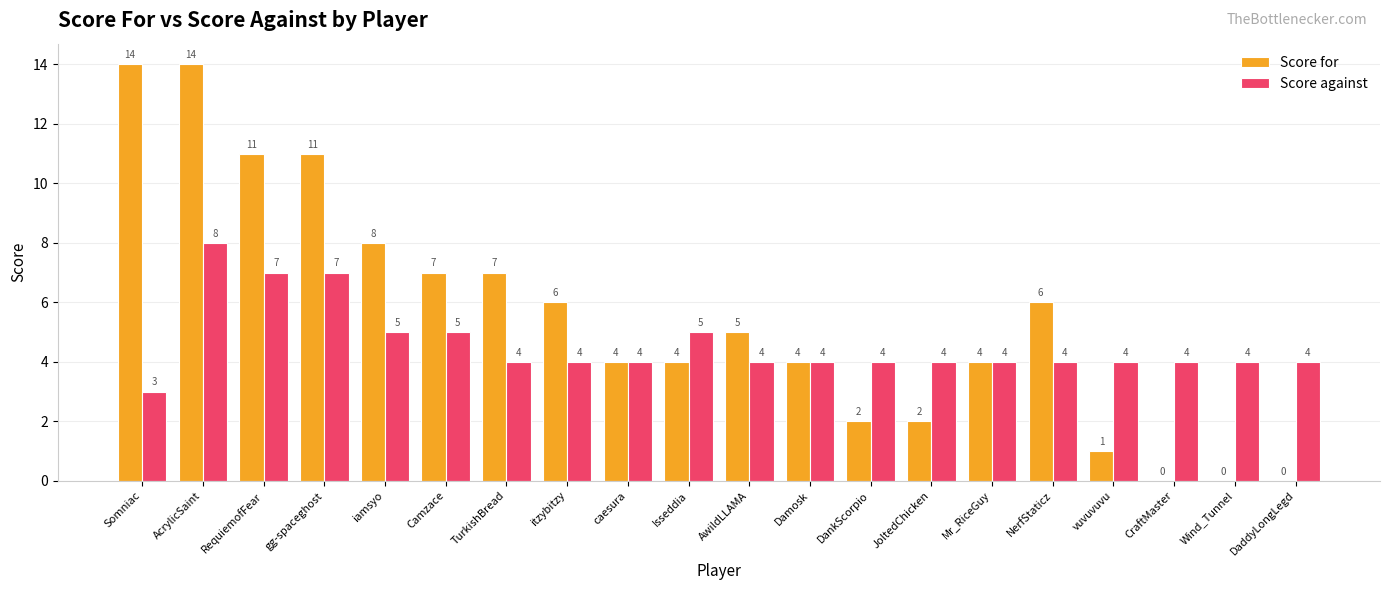

Count the number of data series in this chart.

2